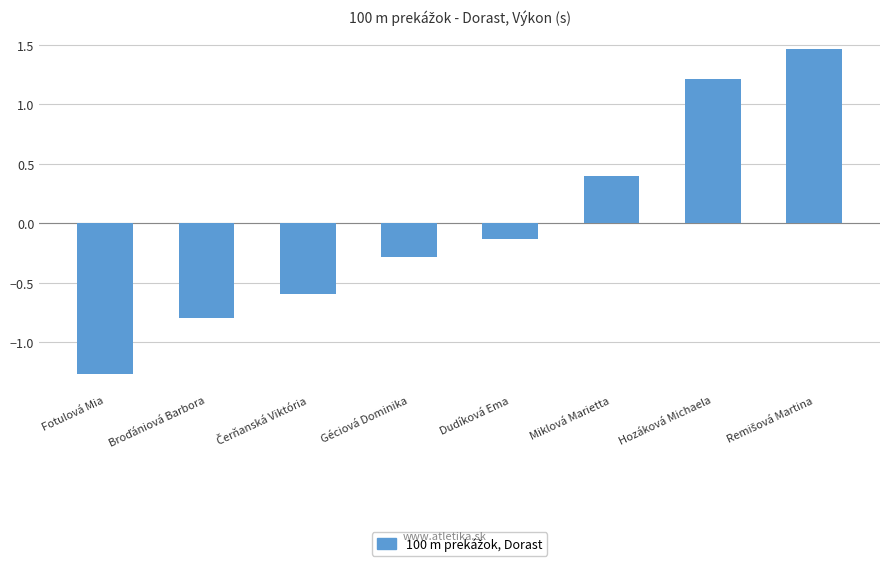

Where is the data nearest to the value 0?

Dudíková Ema